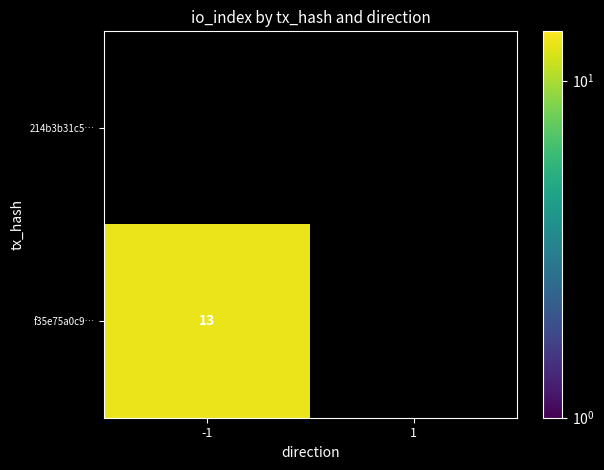

How many data points does each series have?

2